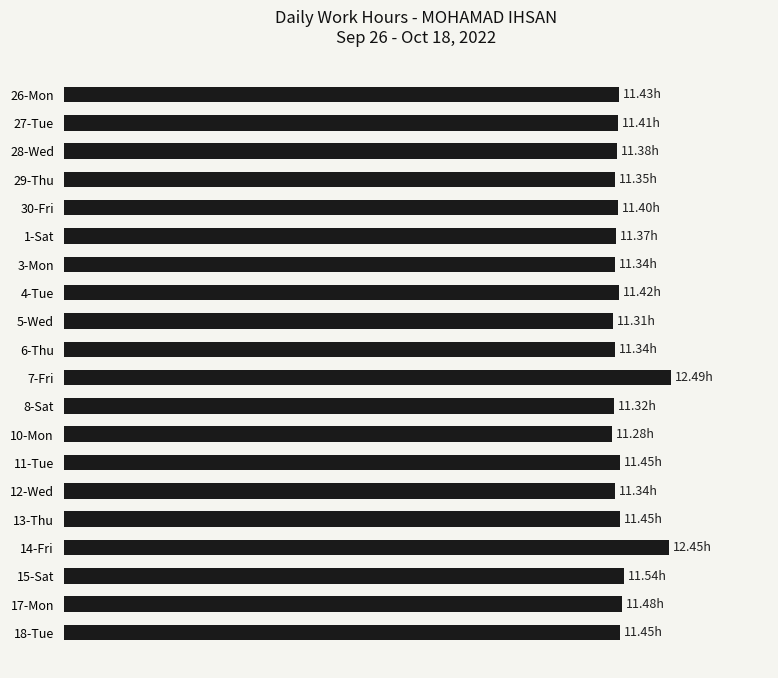

What is the average value?

11.5